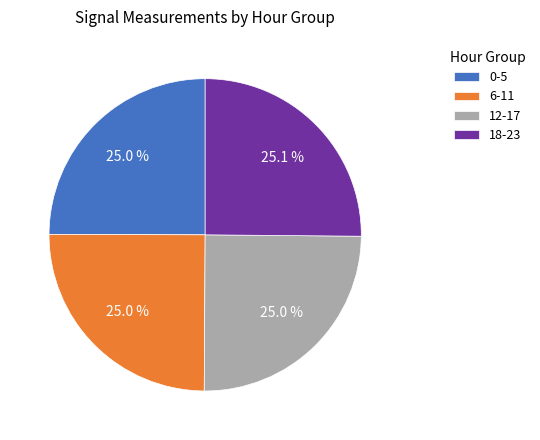

How many slices are in this pie chart?

4